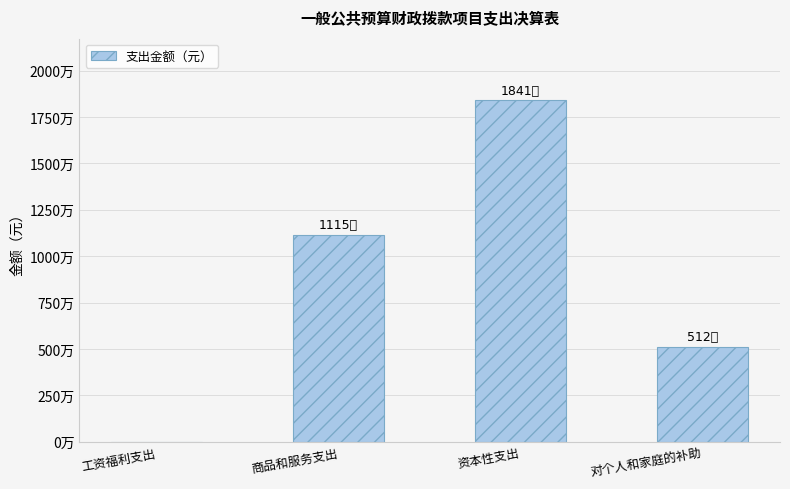

The chart shows a value of 10100581.3 at 资本性支出. True or false?

False